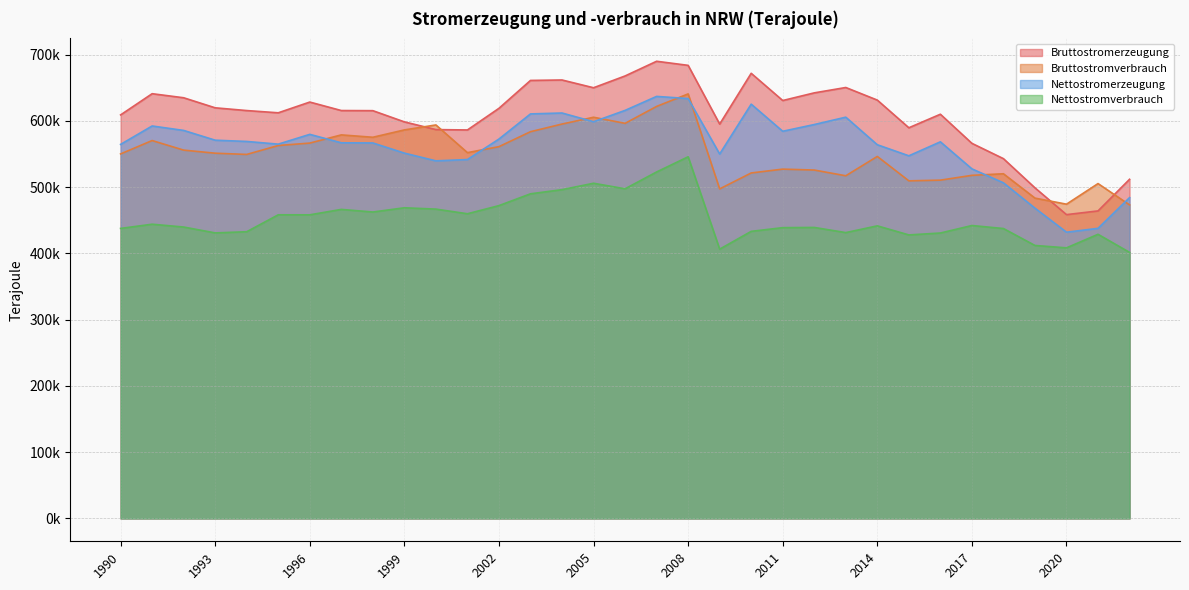

Rank the series at 1993 from lowest to highest value.

Nettostromverbrauch, Bruttostromverbrauch, Nettostromerzeugung, Bruttostromerzeugung